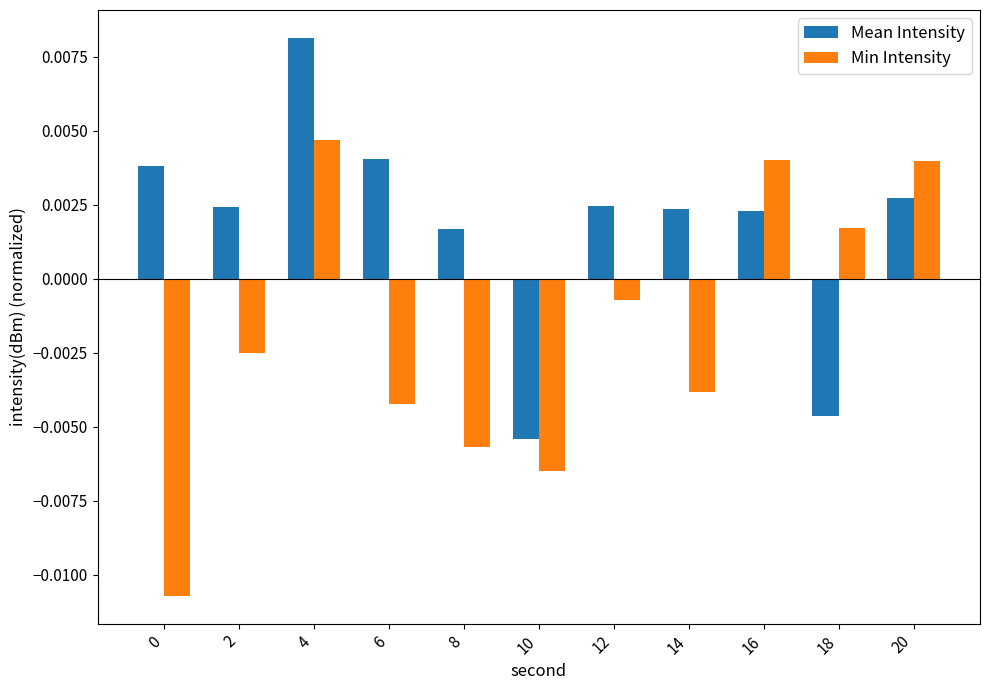

List the series in order of their overall mean, highest first.

Mean Intensity, Min Intensity